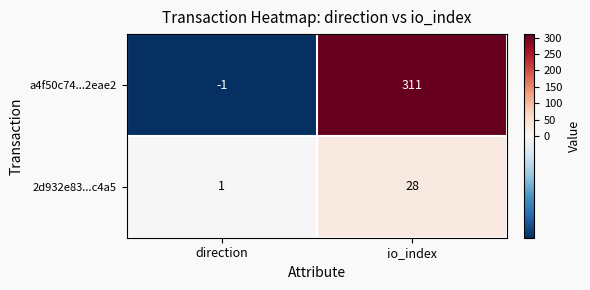

At which label is 2d932e83...c4a5 closest to 14?

direction